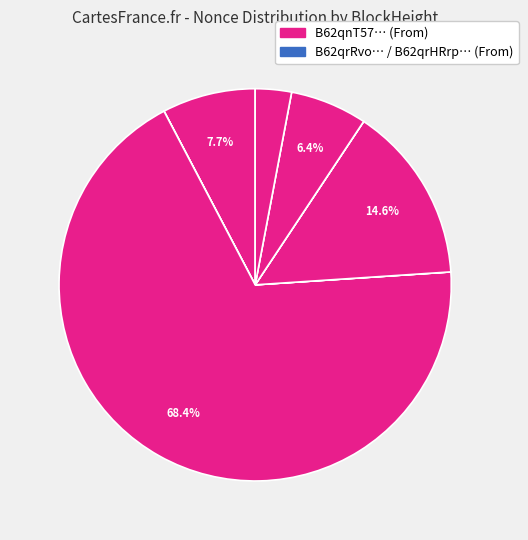

To the nearest percent, what is the average slice percentage?

11%